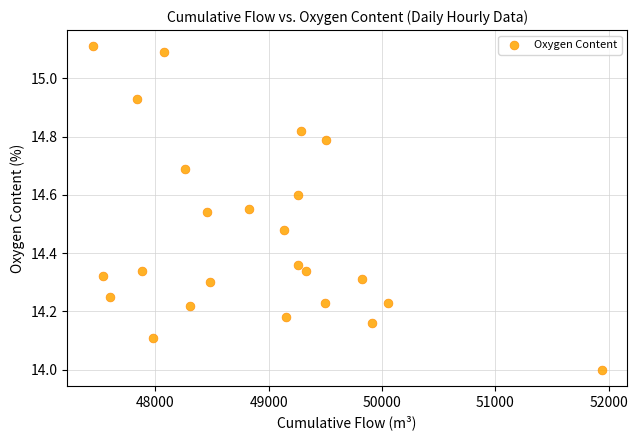

What is the range of Y values (max minus min)?

1.1